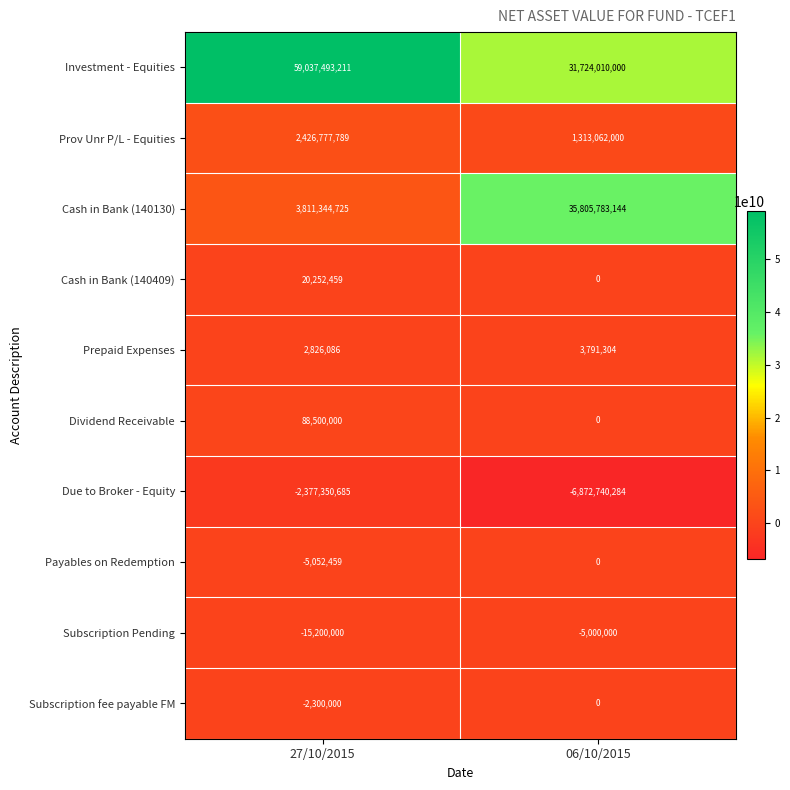

Rank the series at 27/10/2015 from highest to lowest value.

Investment - Equities, Cash in Bank (140130), Prov Unr P/L - Equities, Dividend Receivable, Cash in Bank (140409), Prepaid Expenses, Subscription fee payable FM, Payables on Redemption, Subscription Pending, Due to Broker - Equity